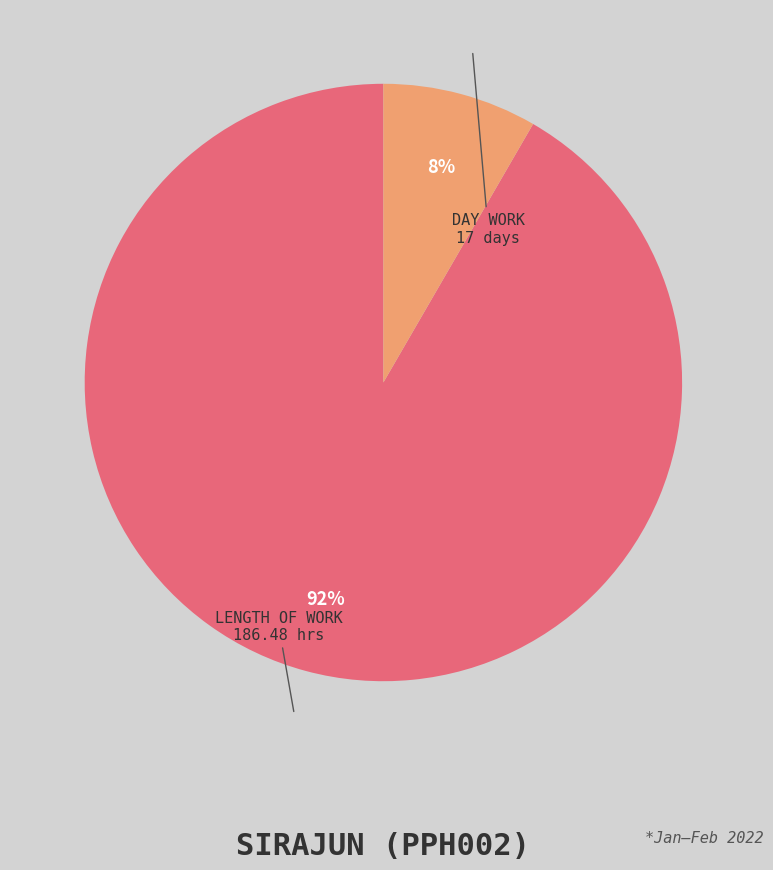

Count the number of slices in the pie.

2